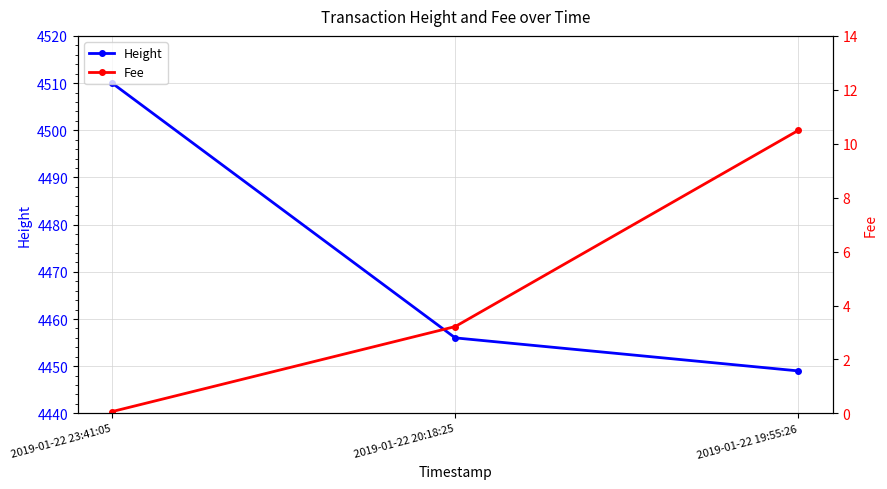

Reading left to right, what are all the values shown in this chart?

Height: 4510.0	4456.0	4449.0
Fee: 0.1	3.2	10.5